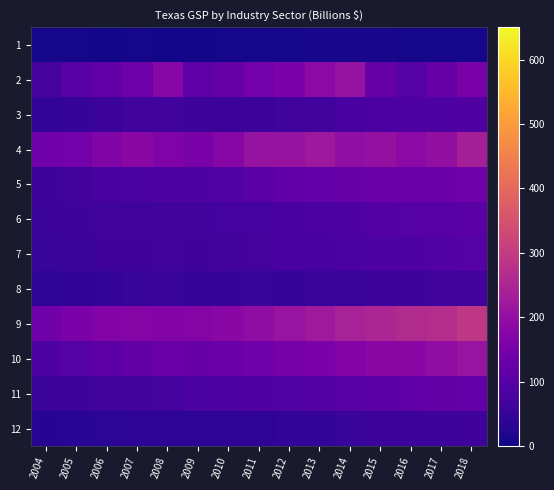

What is the minimum value shown in the chart?

5.5